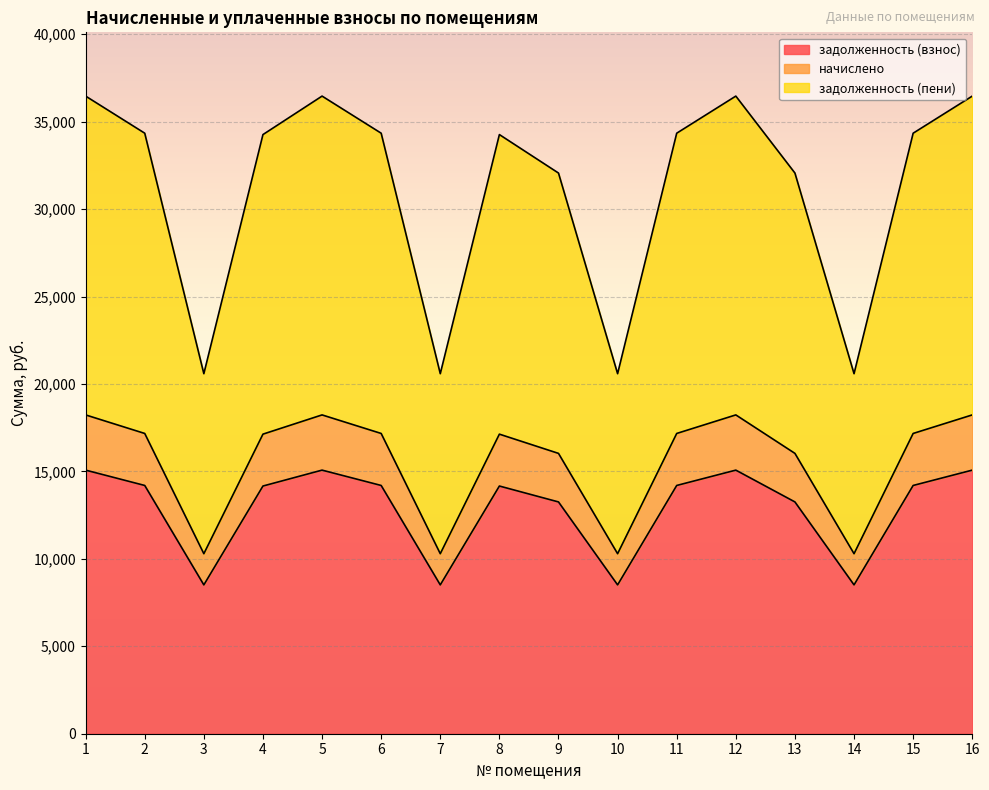

Reading right to left, transcribe all the data shown in this chart.

задолженность (взнос): 15072.6	14195.5	8510.8	13253.5	15072.6	14195.5	8510.8	13253.5	14163.0	8510.8	14195.5	15072.6	14163.0	8510.8	14195.5	15072.6
начислено: 18229.7	17168.9	10293.4	16029.6	18229.7	17168.9	10293.4	16029.6	17129.5	10293.4	17168.9	18229.7	17129.5	10293.4	17168.9	18229.7
задолженность (пени): 36459.4	34337.8	20586.7	32059.2	36459.4	34337.8	20586.7	32059.2	34259.0	20586.7	34337.8	36459.4	34259.0	20586.7	34337.8	36459.4